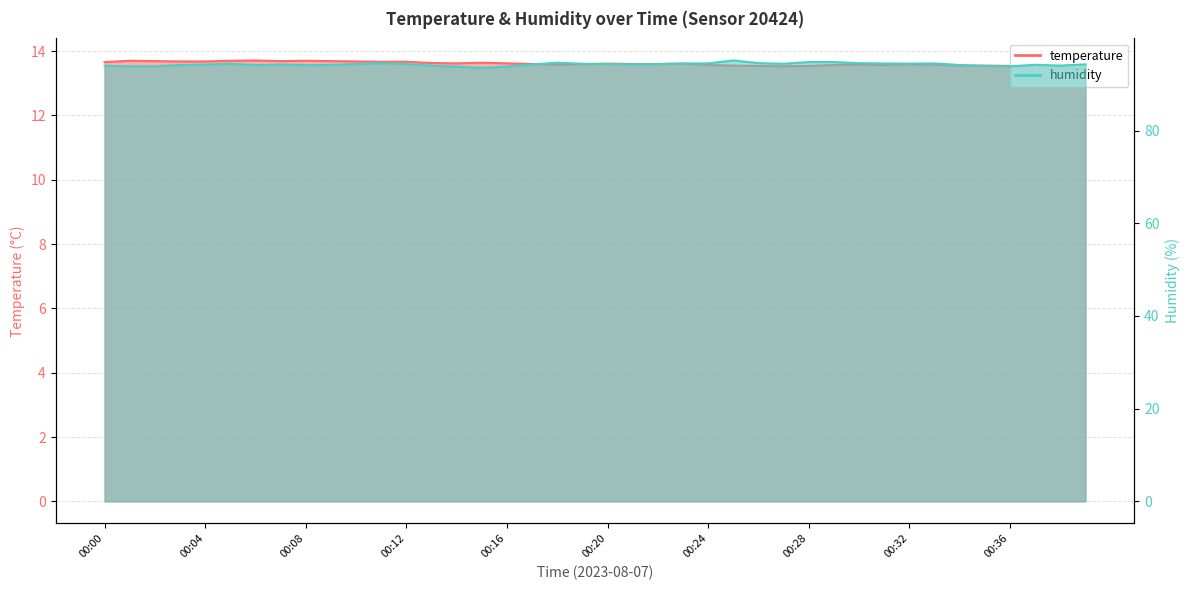

Does the chart display data point markers on the line(s)?

No